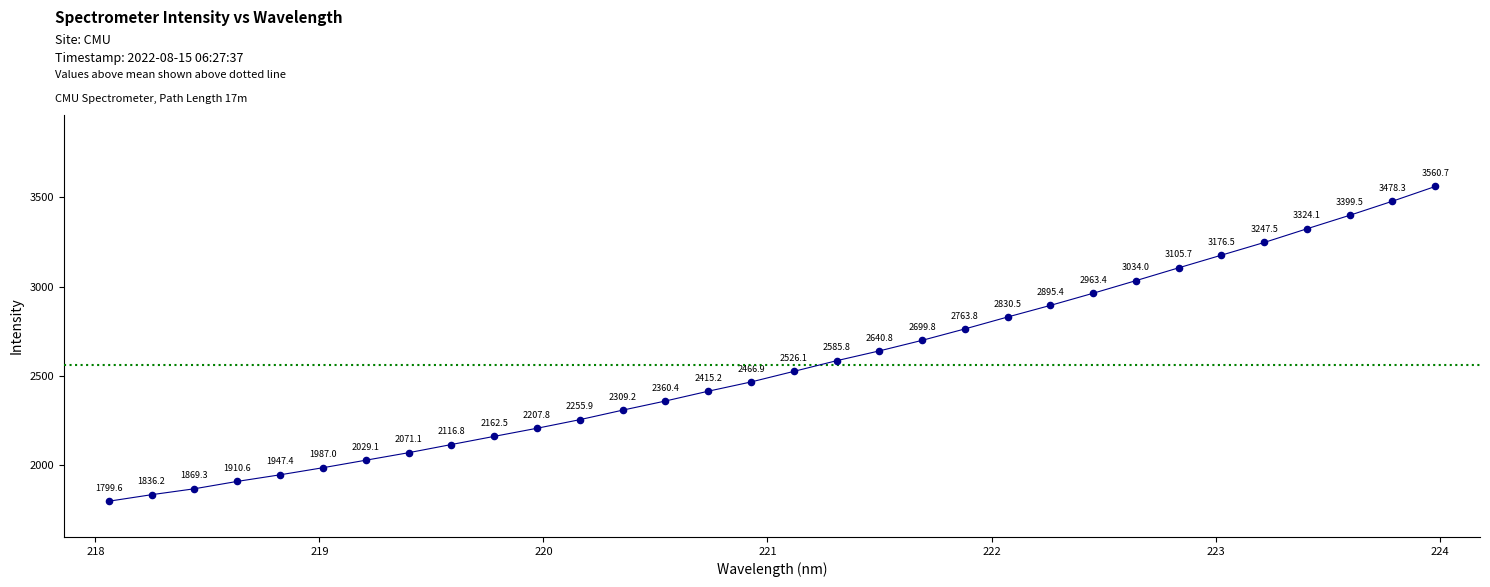

What Y value in the scatter plot is closest to 2680?

2699.8